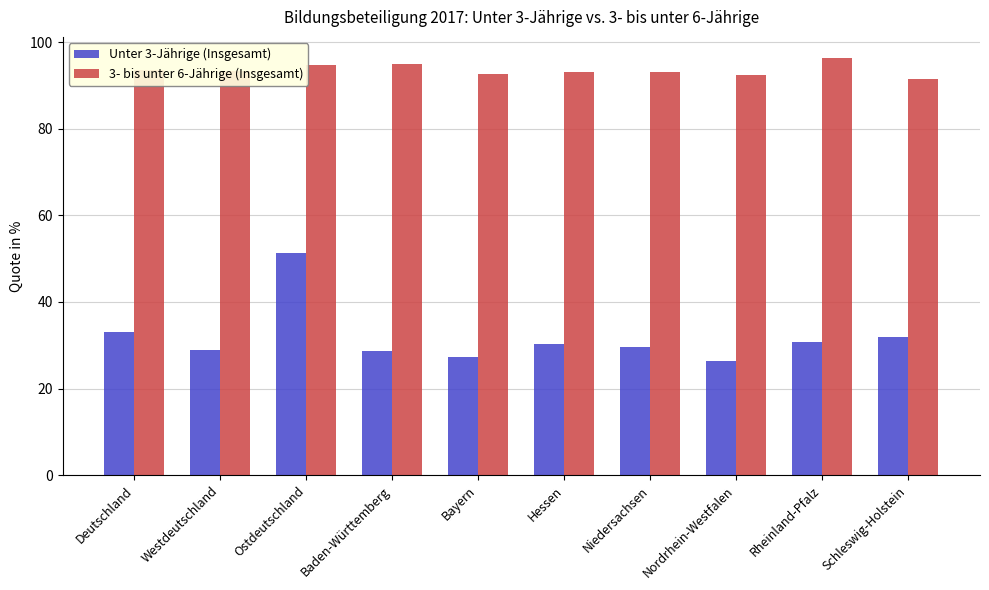

What is the label of the 4th bar from the left?

Baden-Württemberg